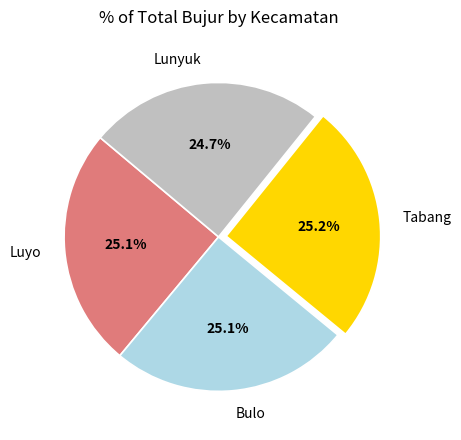

How many slices are in this pie chart?

4